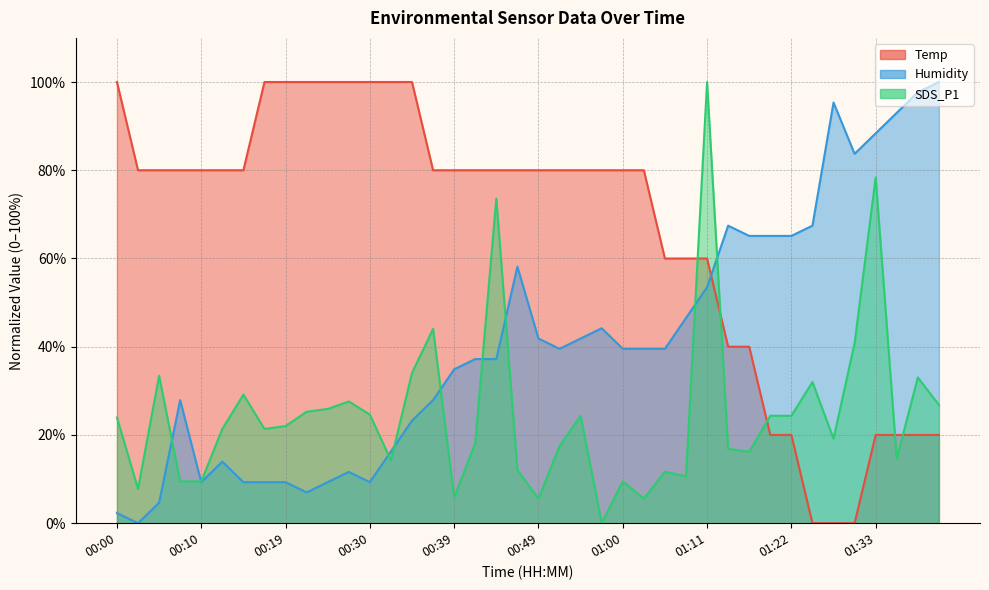

Which series ends up on top after the final intersection of Temp and Humidity?

Humidity